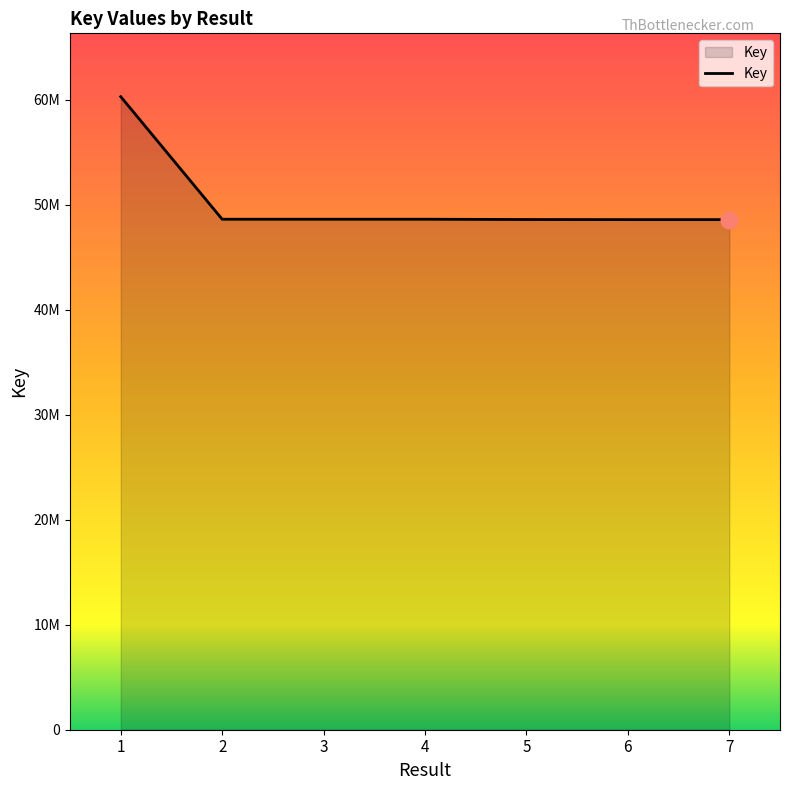

Is this an area chart (filled region under the line)?

Yes